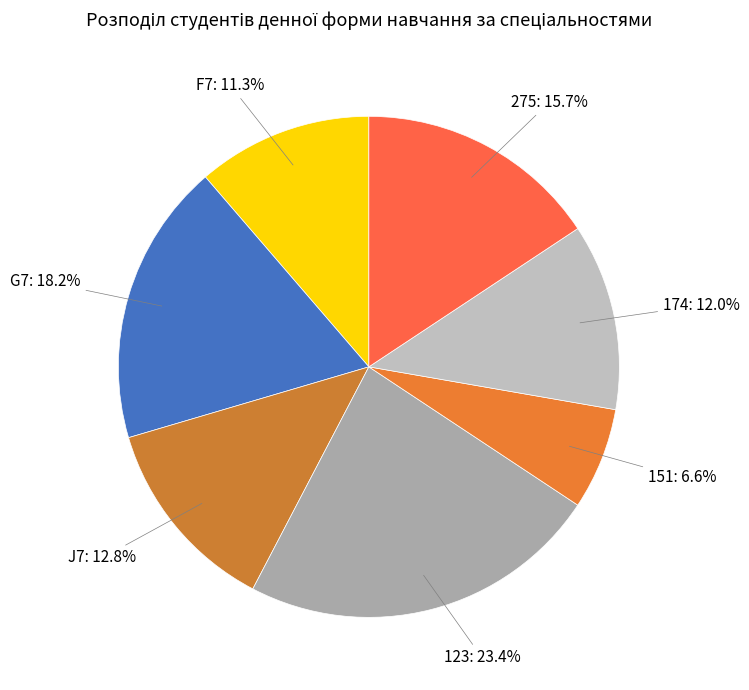

Is it true that 174 is 2% of the pie?

False